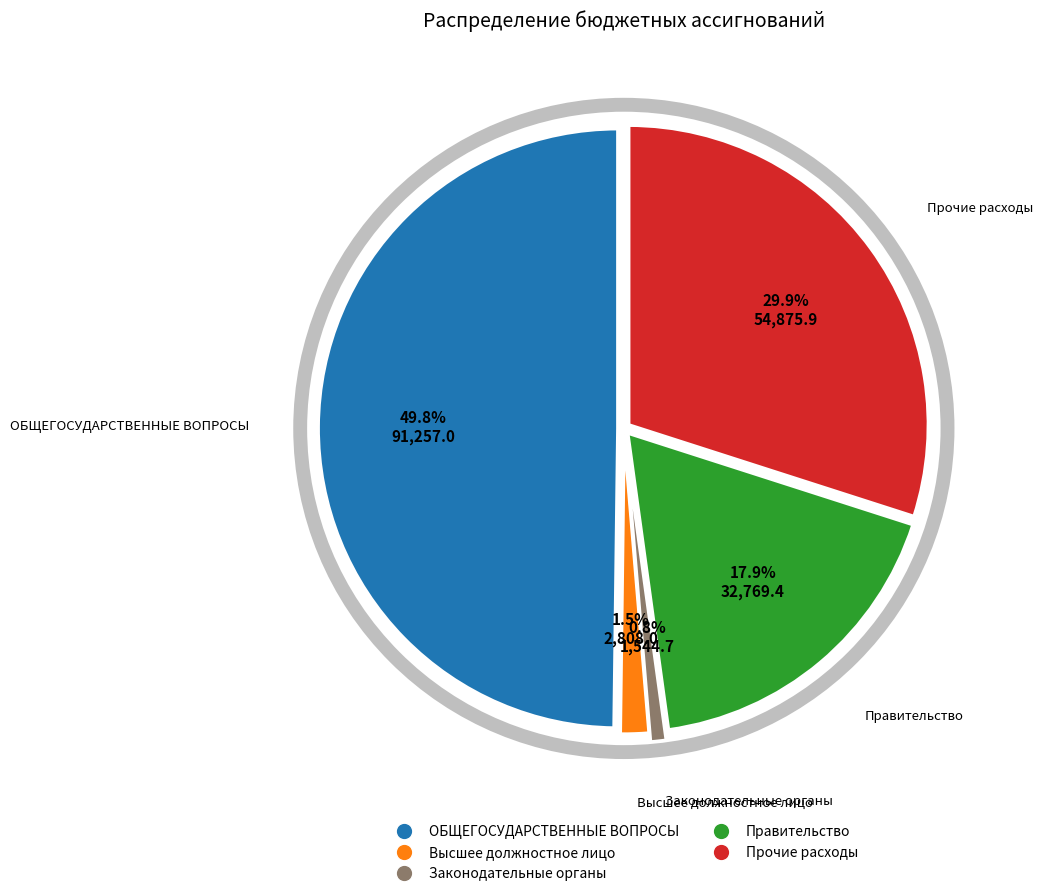

Do Другие общегосударственные вопросы and Функционирование законодательных органов together represent more than half of the pie?

No